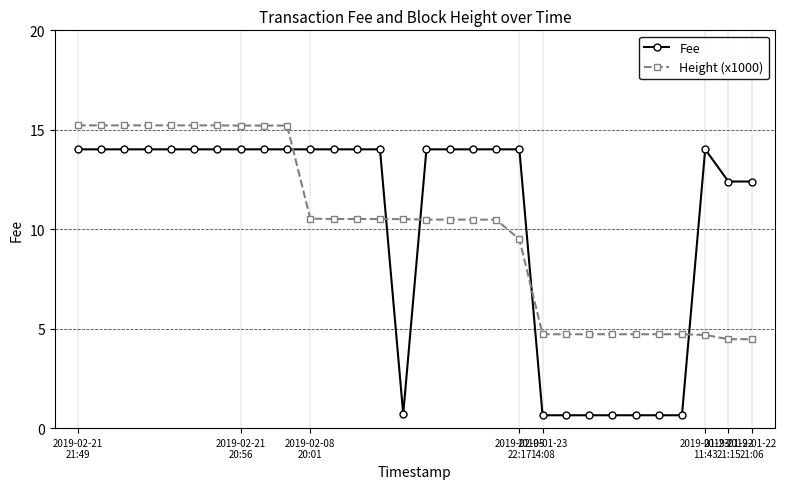

Which series has the largest range (max minus min)?

Fee